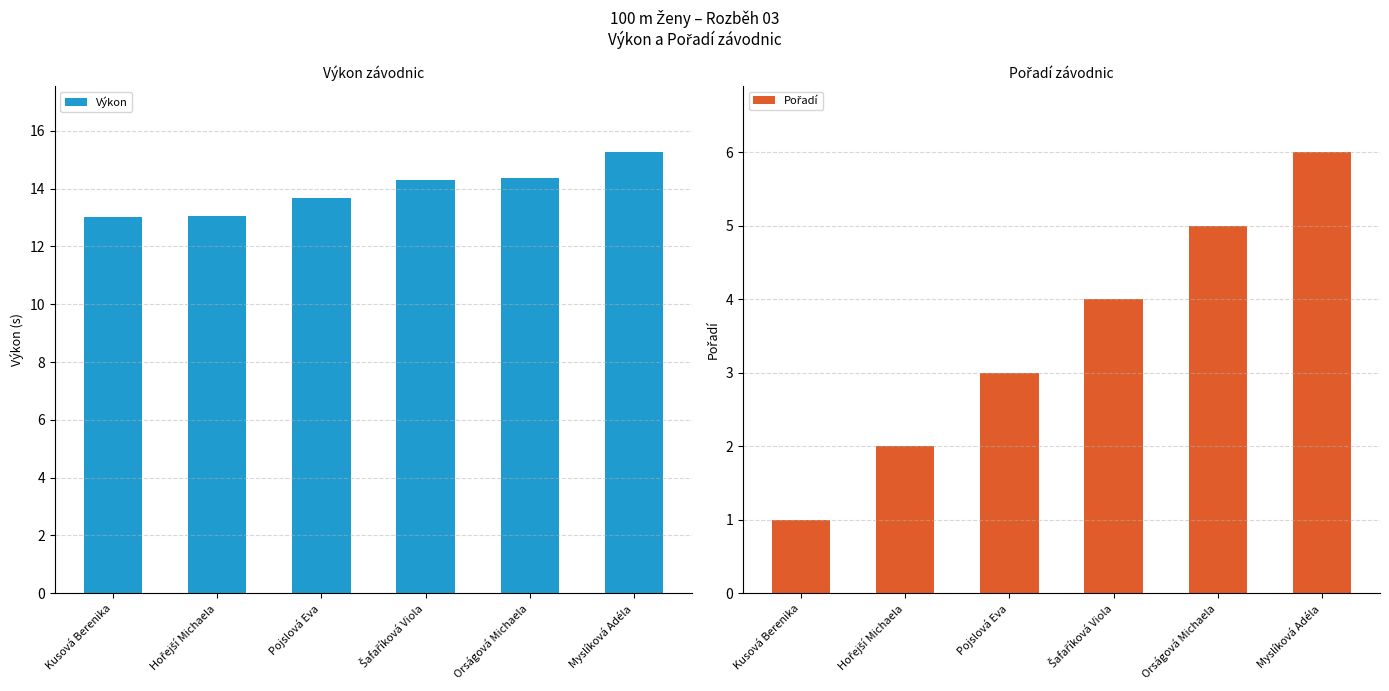

What position from the right is Orságová Michaela?

2